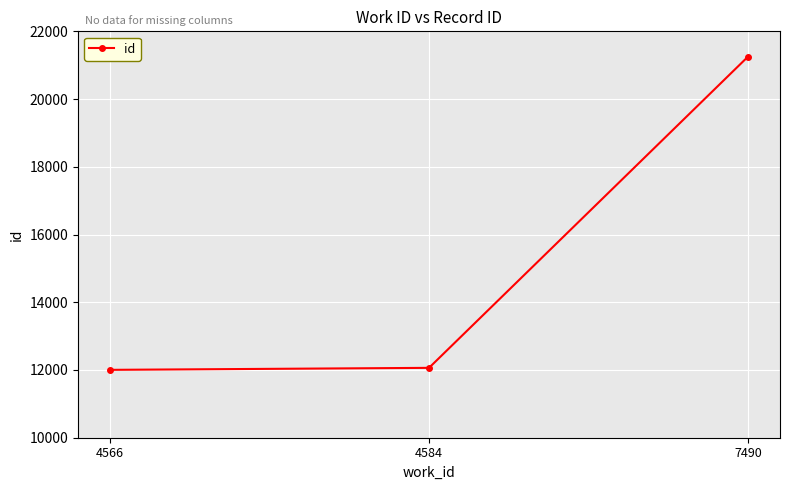

Where is the data nearest to the value 16629?

4584